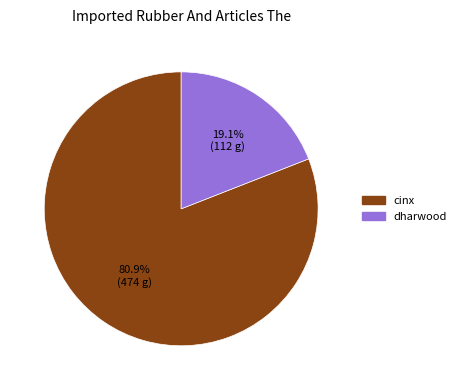

How many segments does this pie chart have?

2